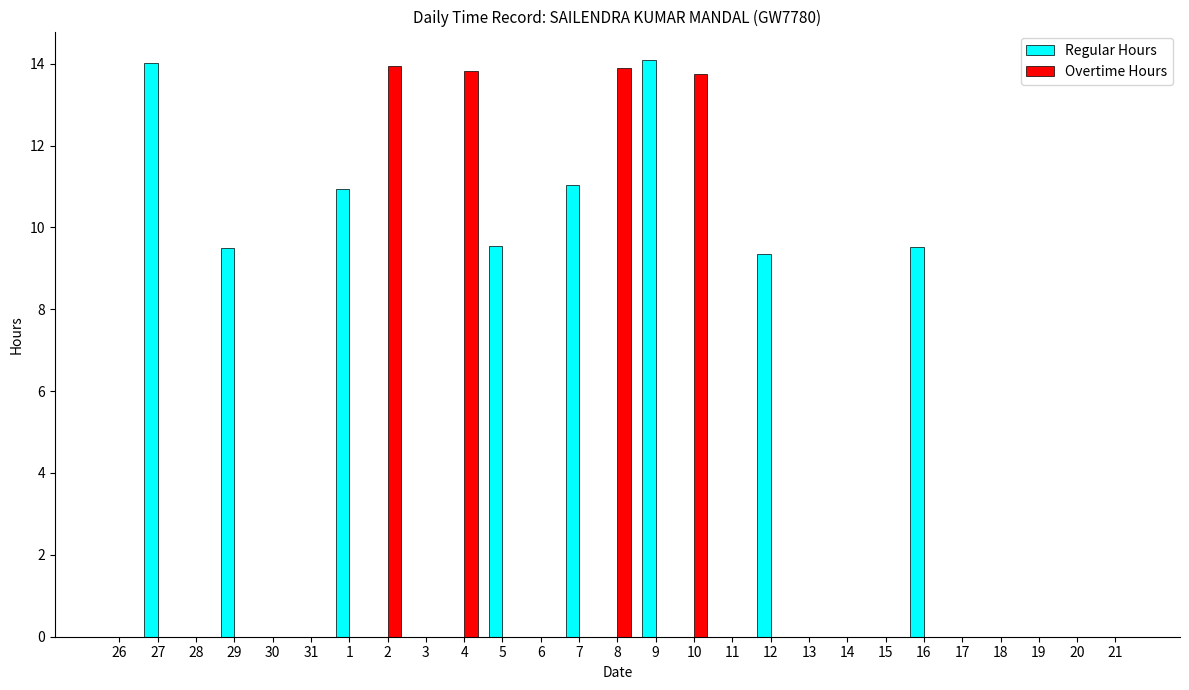

Is it true that Overtime Hours equals 0.0 at 6?

True